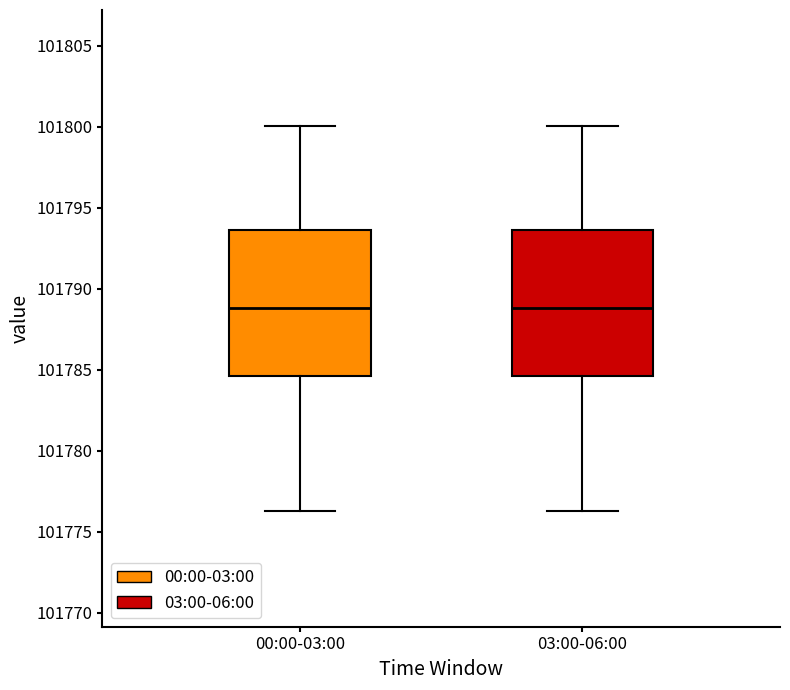

Reading left to right, read every box against the y-axis: the position of its median line, the range the box covers, and the ends of its whiskers. The values are not printed on the chart, so give them approximately, as read against the axis.

00:00-03:00: median 101789.0, box 101784.5 to 101793.5, whiskers 101776.5 to 101800.0
03:00-06:00: median 101789.0, box 101784.5 to 101793.5, whiskers 101776.5 to 101800.0